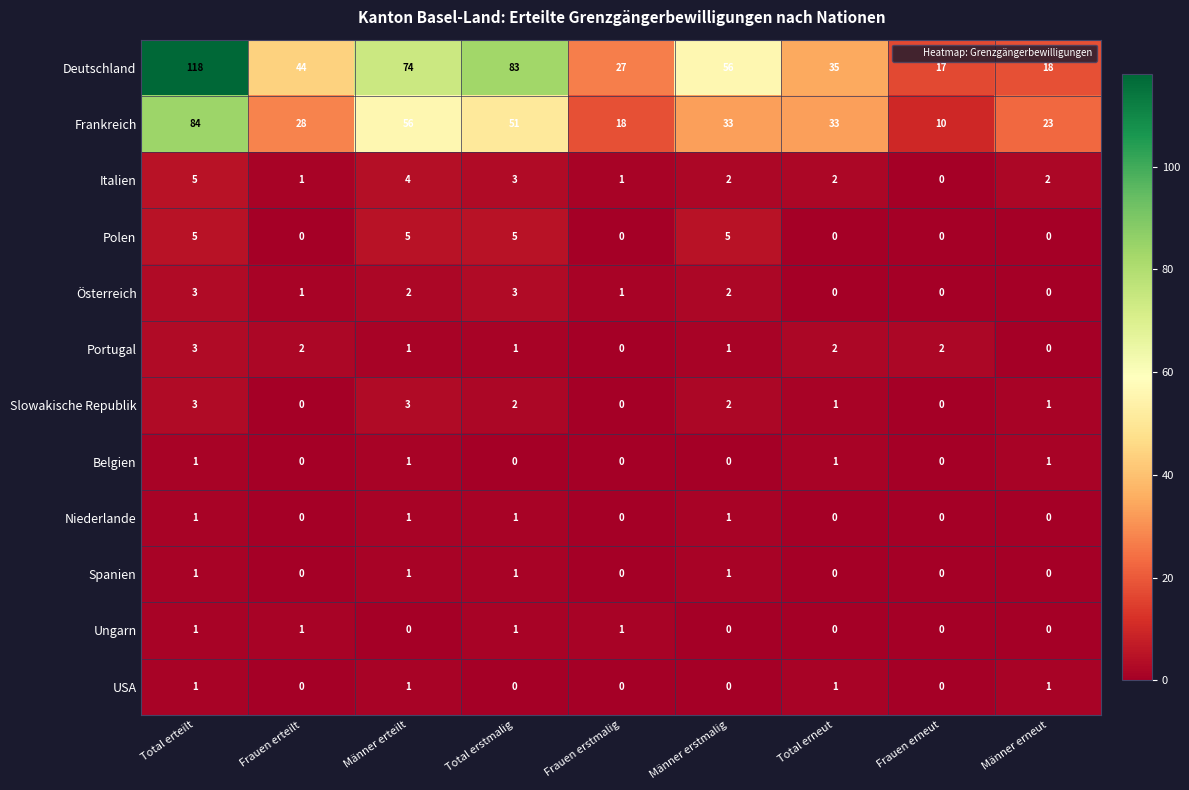

Which label corresponds to the largest value in the chart?

Total erteilt